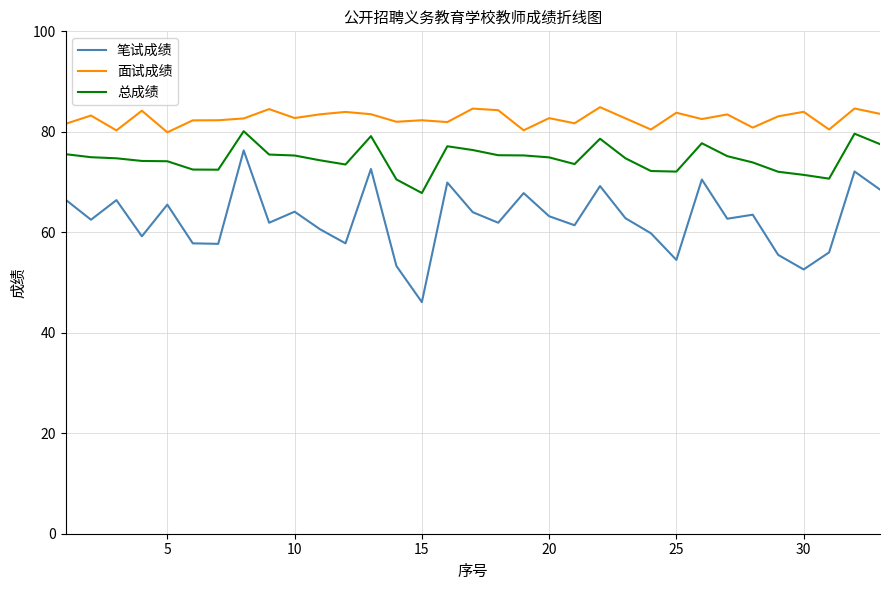

List the series in order of their overall mean, highest first.

面试成绩, 总成绩, 笔试成绩